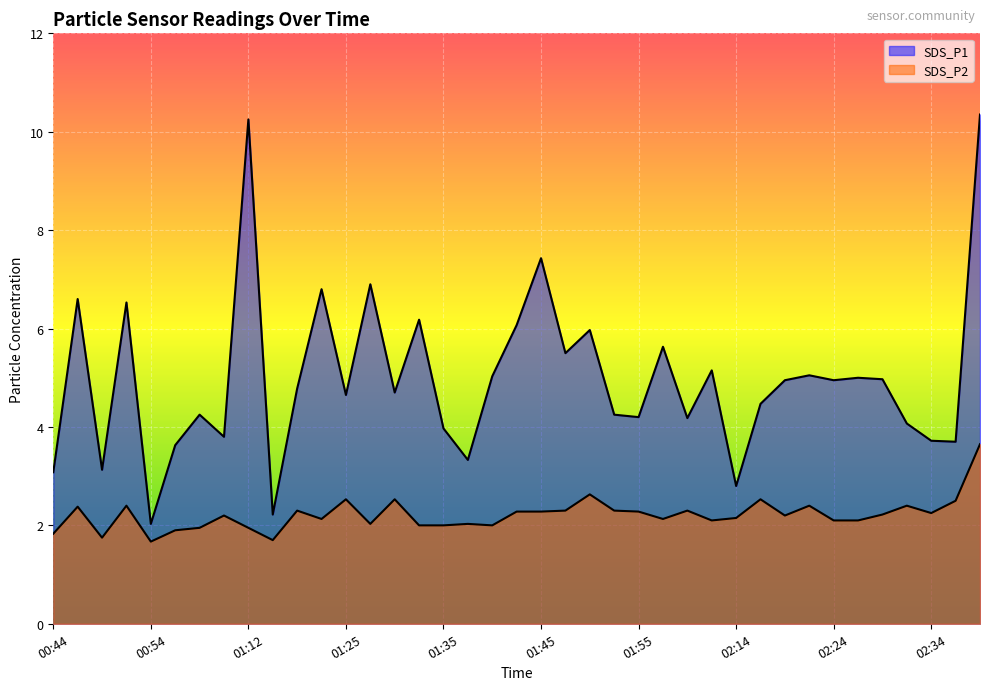

Count the number of categories in the chart.

39